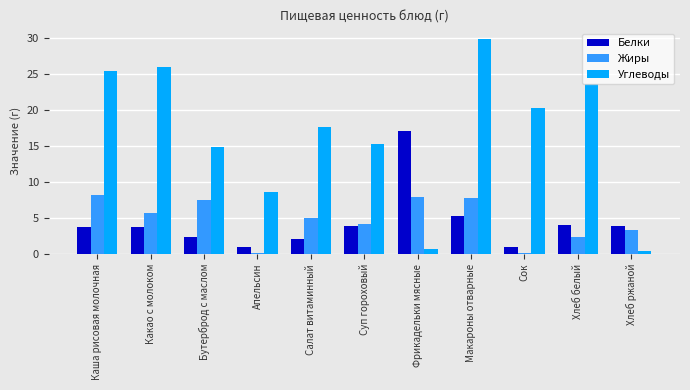

Where is Белки nearest to the value 9?

Макароны отварные